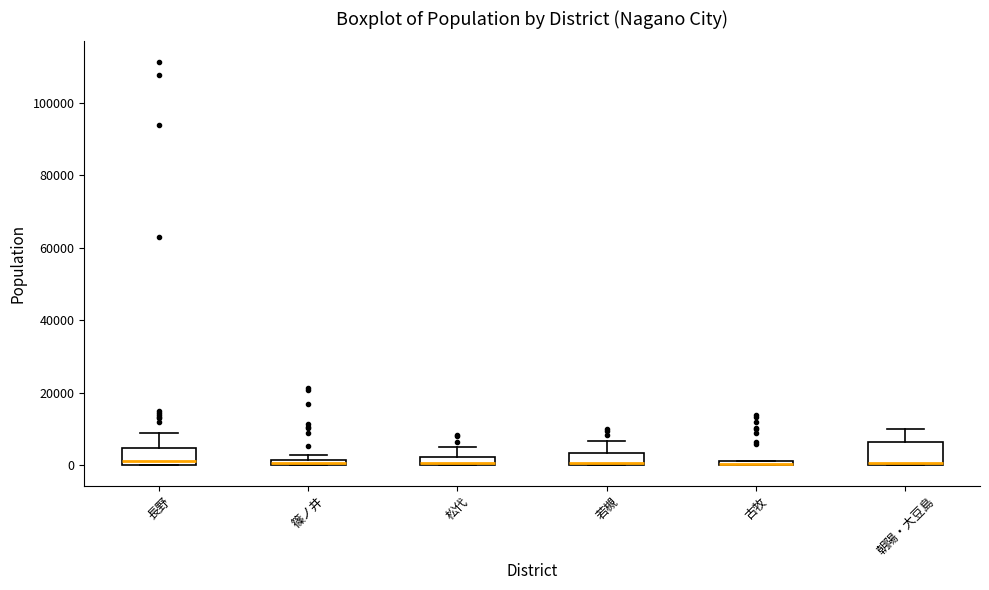

Where does the median line of the box for 長野 sit on the y-axis? The values are not printed on the chart, so give them approximately, as read against the axis.

2000